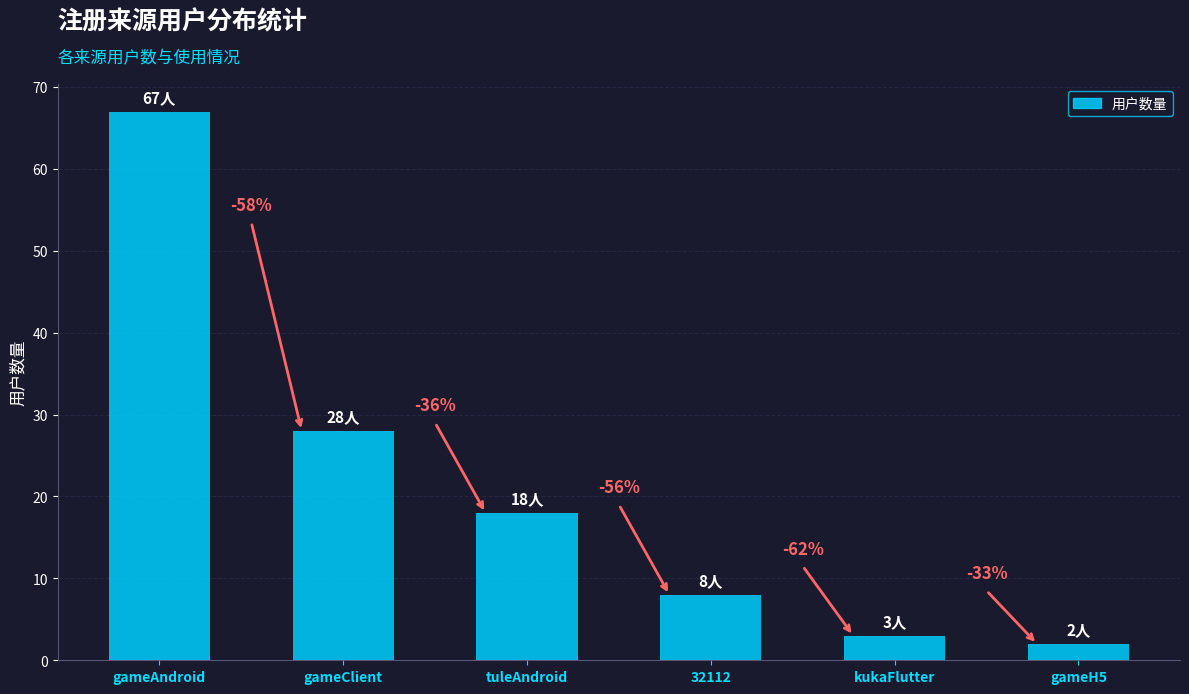

Which series changed the most between tuleAndroid and gameH5?

用户数量